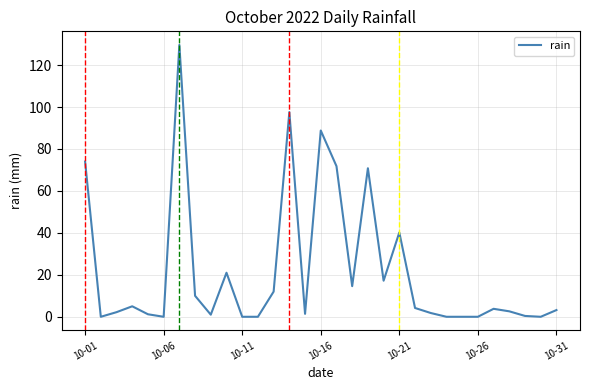

What is the greatest value displayed?

129.6